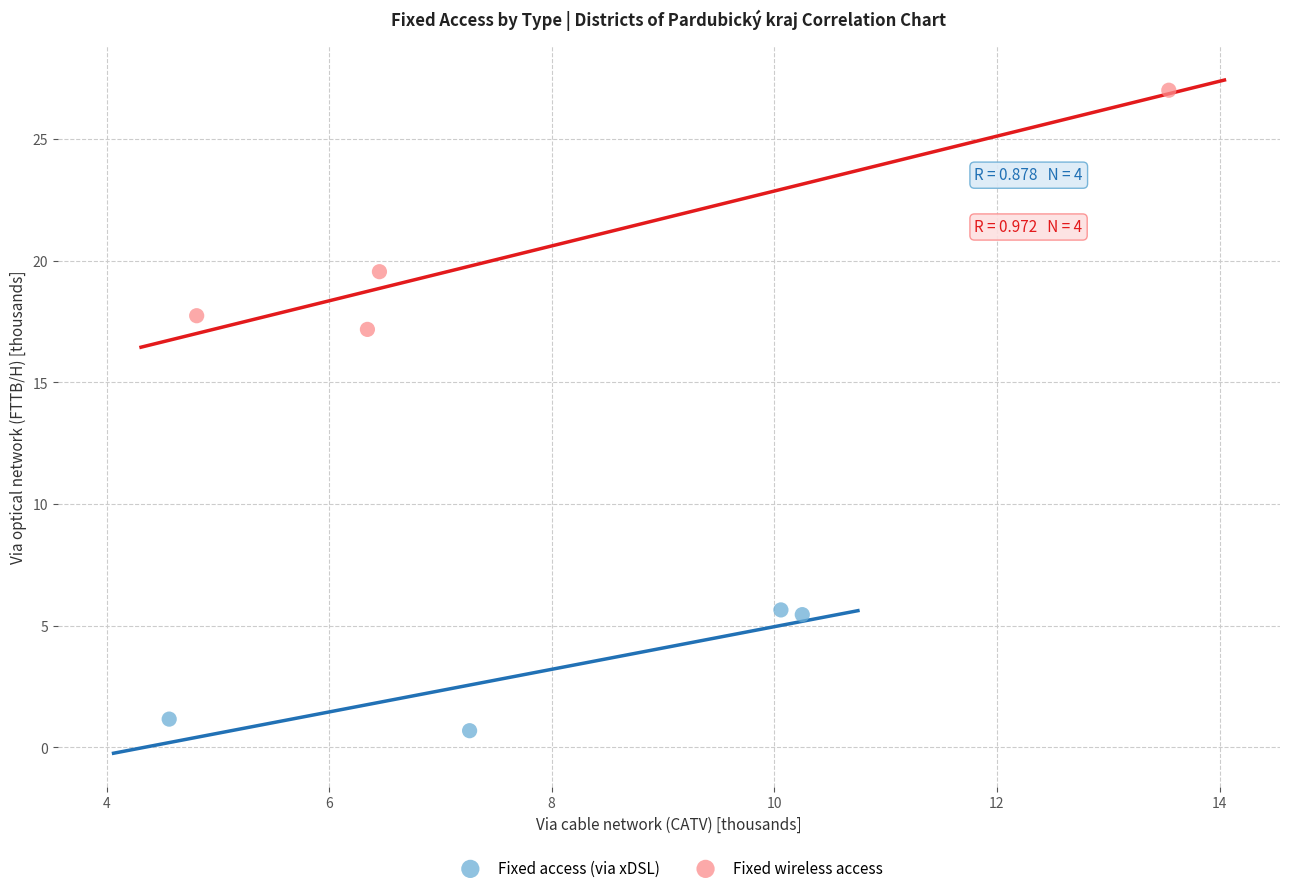

Which series reaches the minimum Y coordinate?

Fixed access (via xDSL)